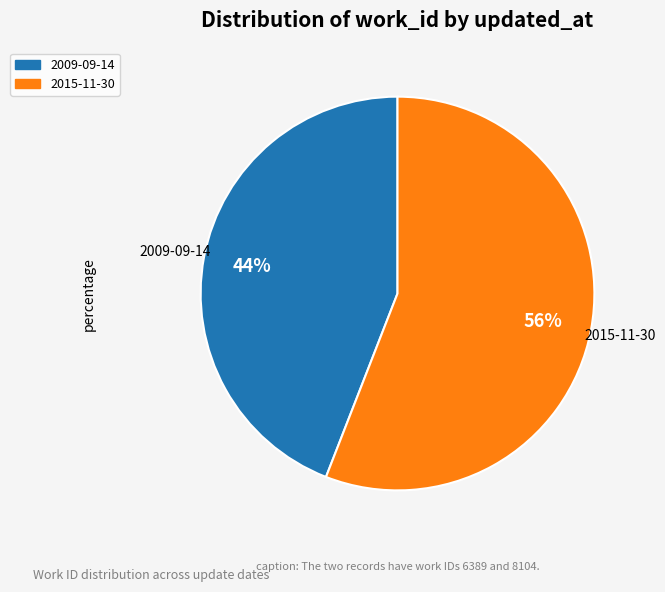

To the nearest percent, what percentage of the pie is 2015-11-30?

56%